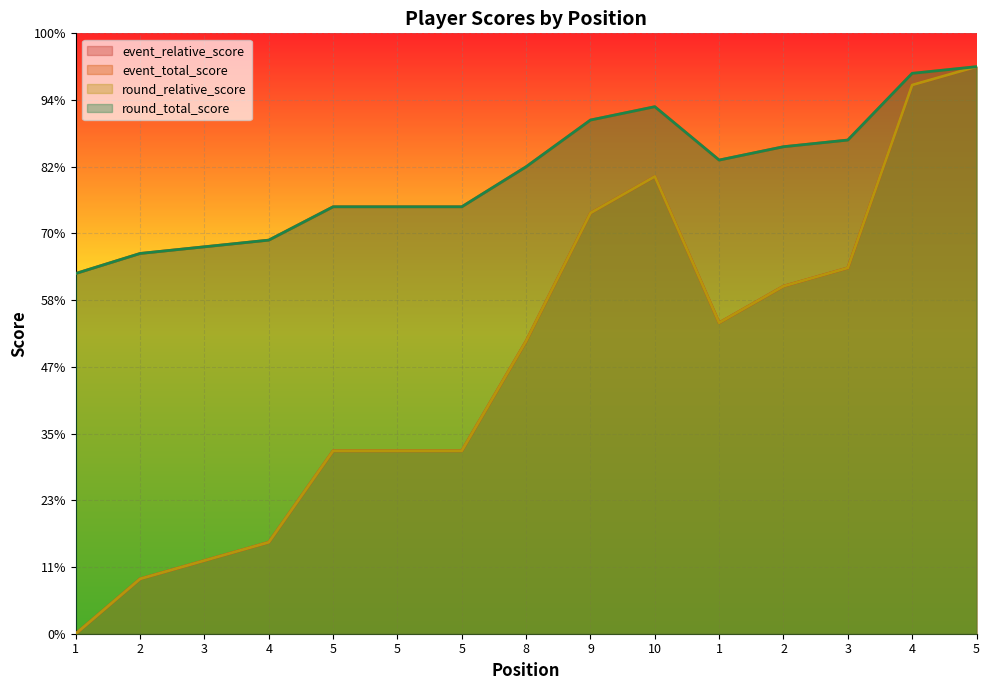

Which series has the widest spread of values?

event_relative_score